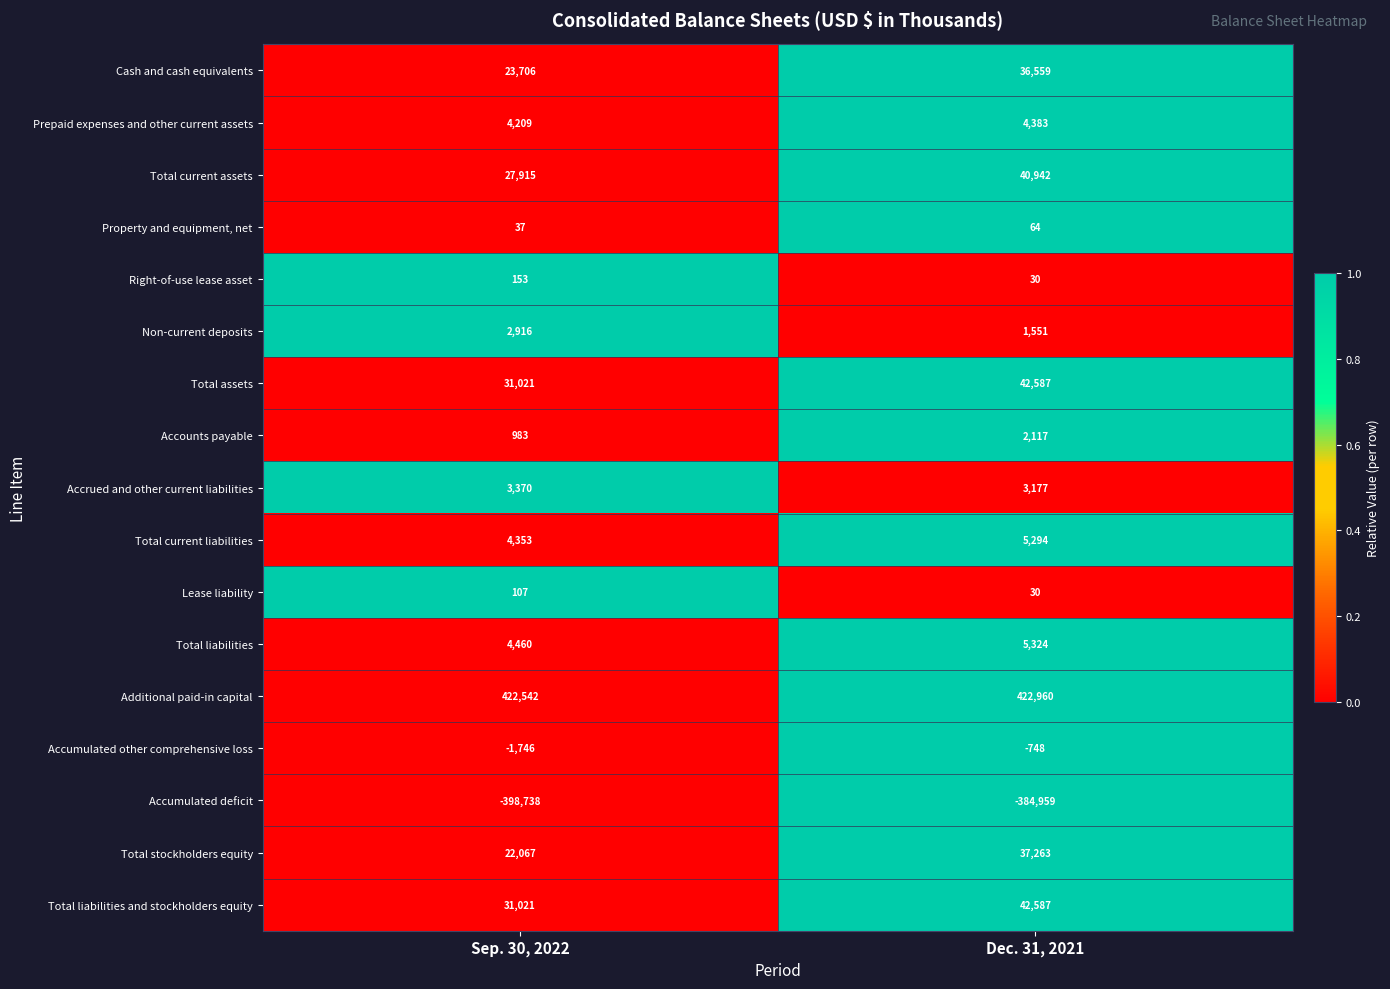

Is it true that Total current liabilities equals 6996 at Sep. 30, 2022?

False